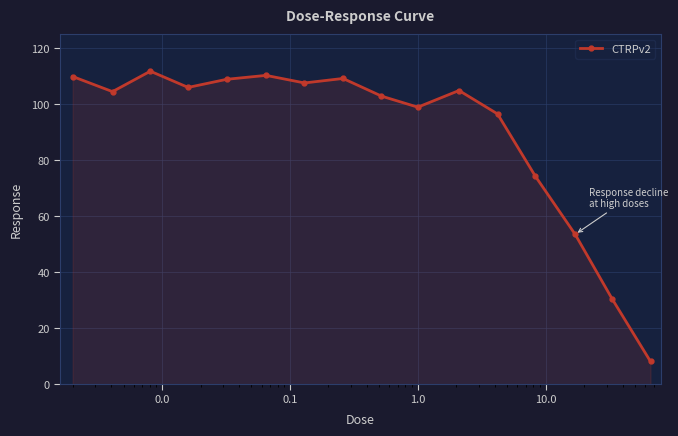

True or false: there are more than 1 points higher than both neighbors.

True